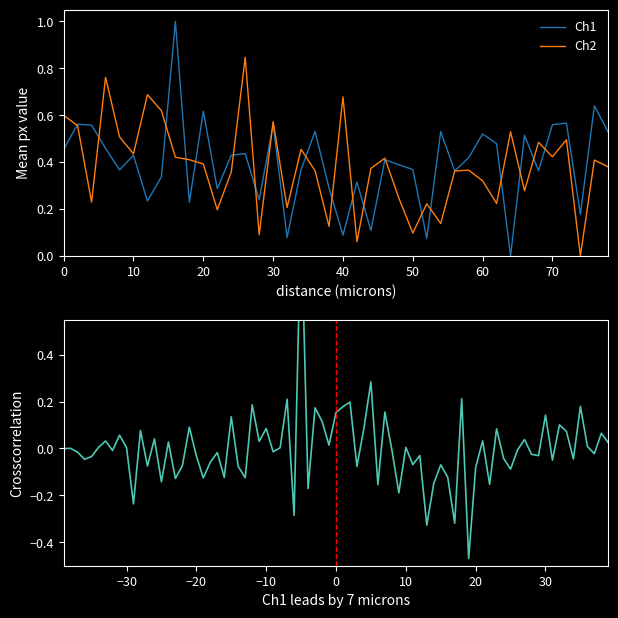

The value of Ch2 at 50 is 0.0. True or false?

False